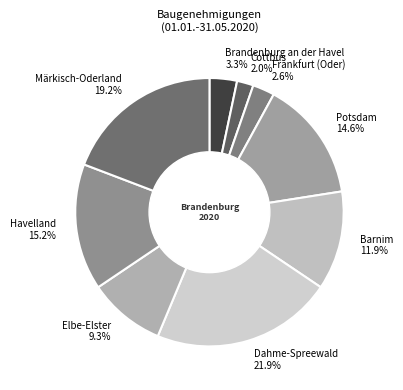

To the nearest percent, what is the difference between the Potsdam and Barnim slice percentages?

3%